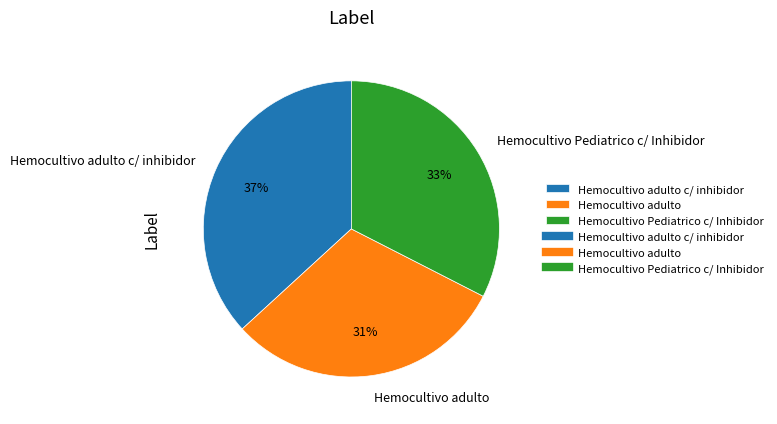

To the nearest percent, what portion does Hemocultivo Pediatrico c/ Inhibidor represent?

33%